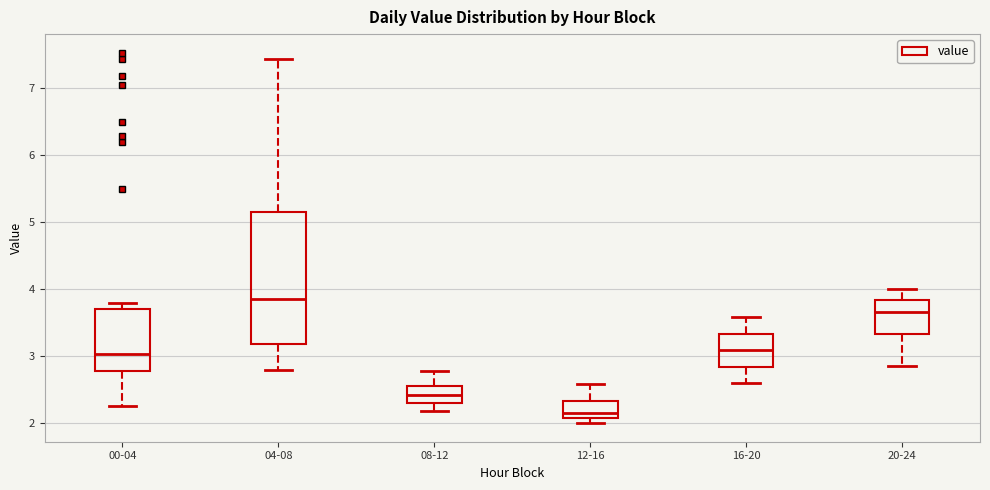

Reading left to right, transcribe this box plot: for each box, give where its median line is, the range the box spans, and where its two whiskers end, as read against the y-axis. The values are not printed on the chart, so give them approximately, as read against the axis.

00-04: median 3.0, box 2.8 to 3.7, whiskers 2.3 to 3.8
04-08: median 3.9, box 3.2 to 5.2, whiskers 2.8 to 7.4
08-12: median 2.4, box 2.3 to 2.6, whiskers 2.2 to 2.8
12-16: median 2.2, box 2.1 to 2.3, whiskers 2.0 to 2.6
16-20: median 3.1, box 2.8 to 3.3, whiskers 2.6 to 3.6
20-24: median 3.7, box 3.3 to 3.8, whiskers 2.9 to 4.0